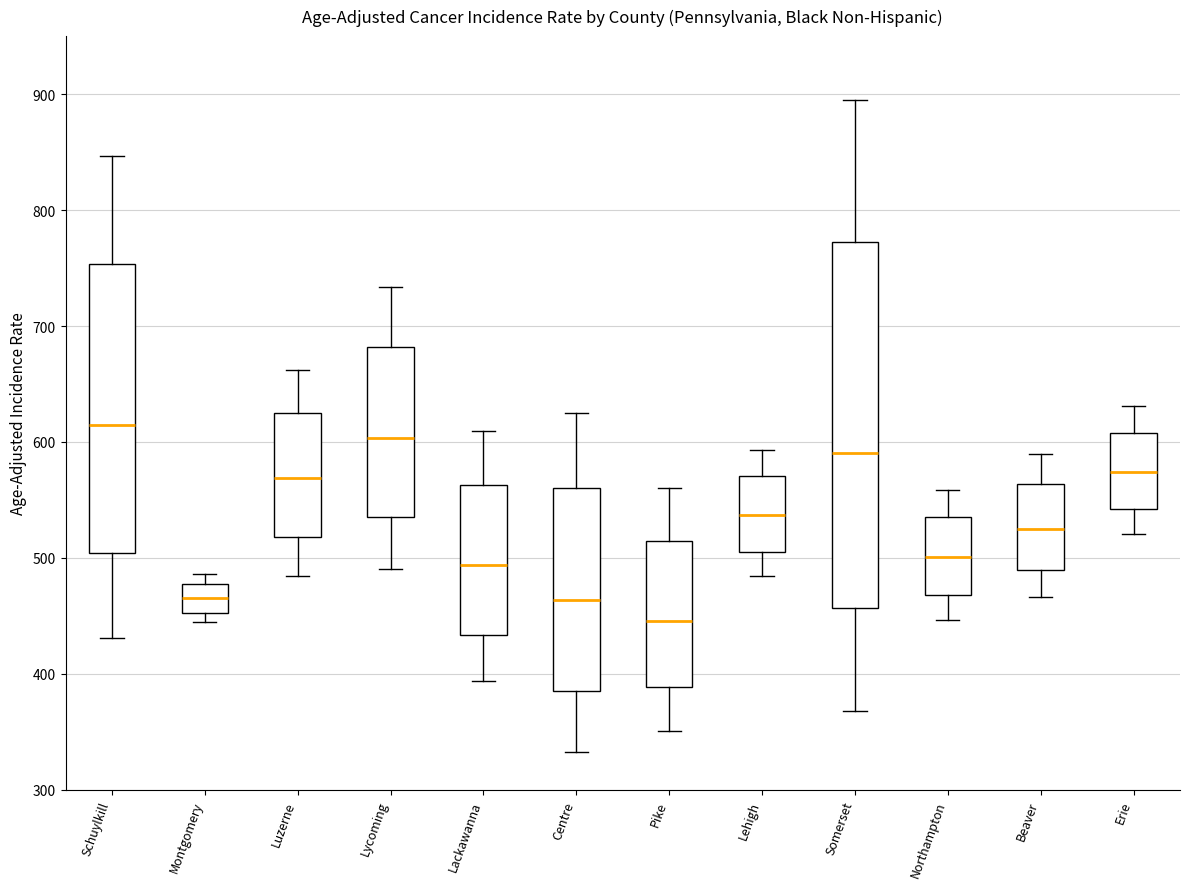

Which box's median line is the lowest?

Pike